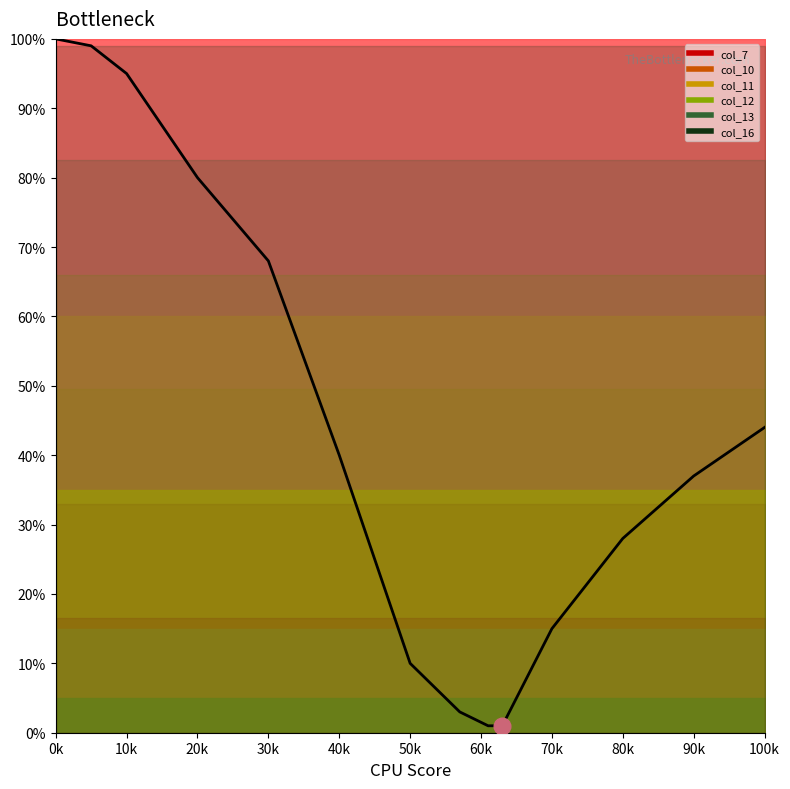

What is the difference between the second highest and second lowest values?

98